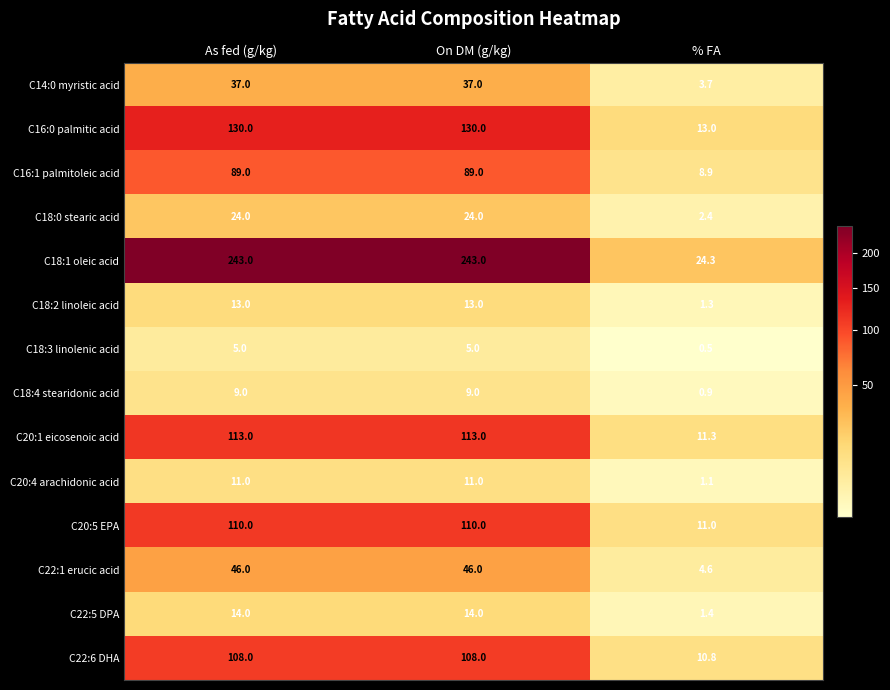

Read the C16:1 palmitoleic acid value at On DM (g/kg).

89.0